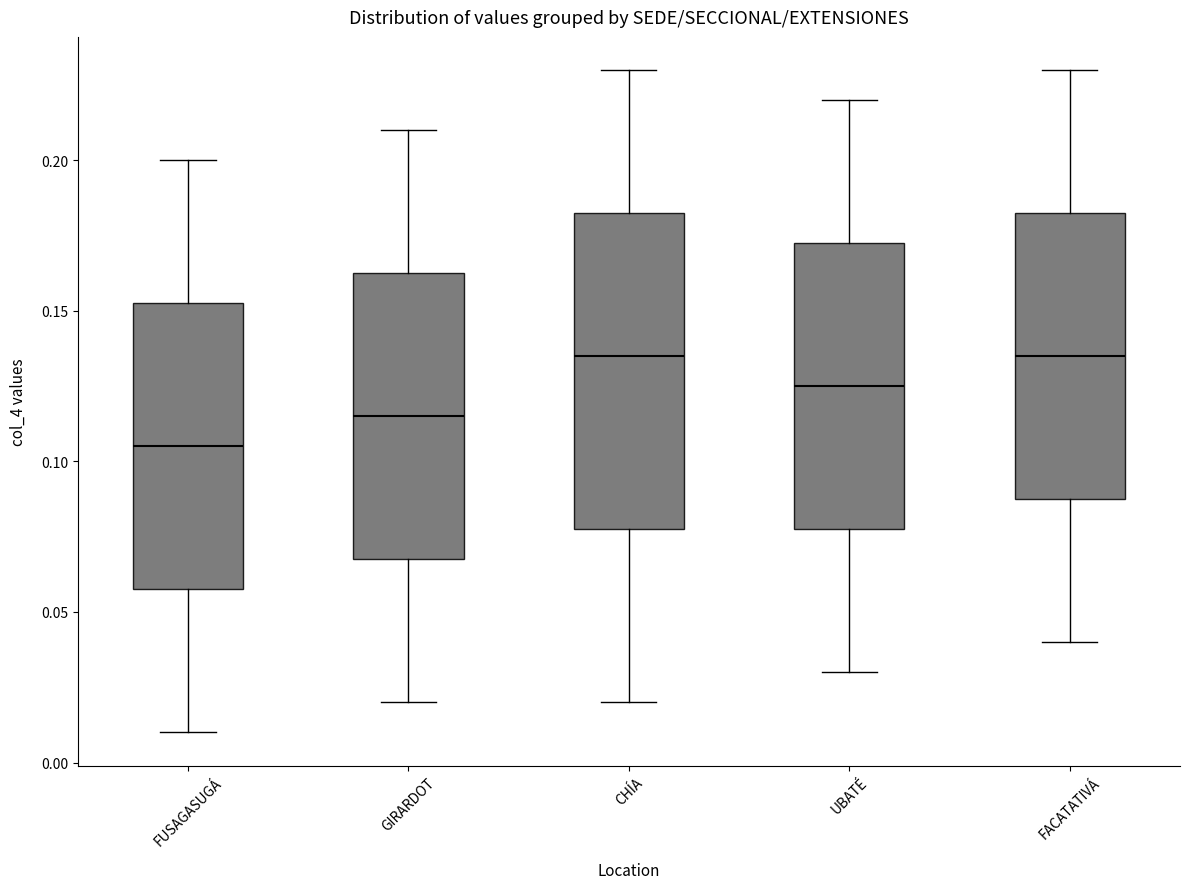

Comparing the boxes themselves (not the whiskers), which one is the tallest?

CHÍA